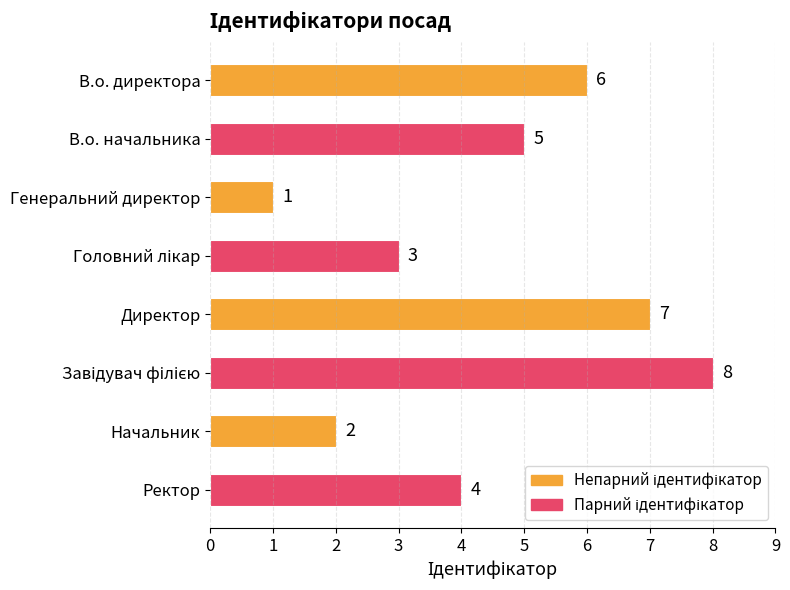

Which label corresponds to the smallest value in the chart?

Генеральний директор